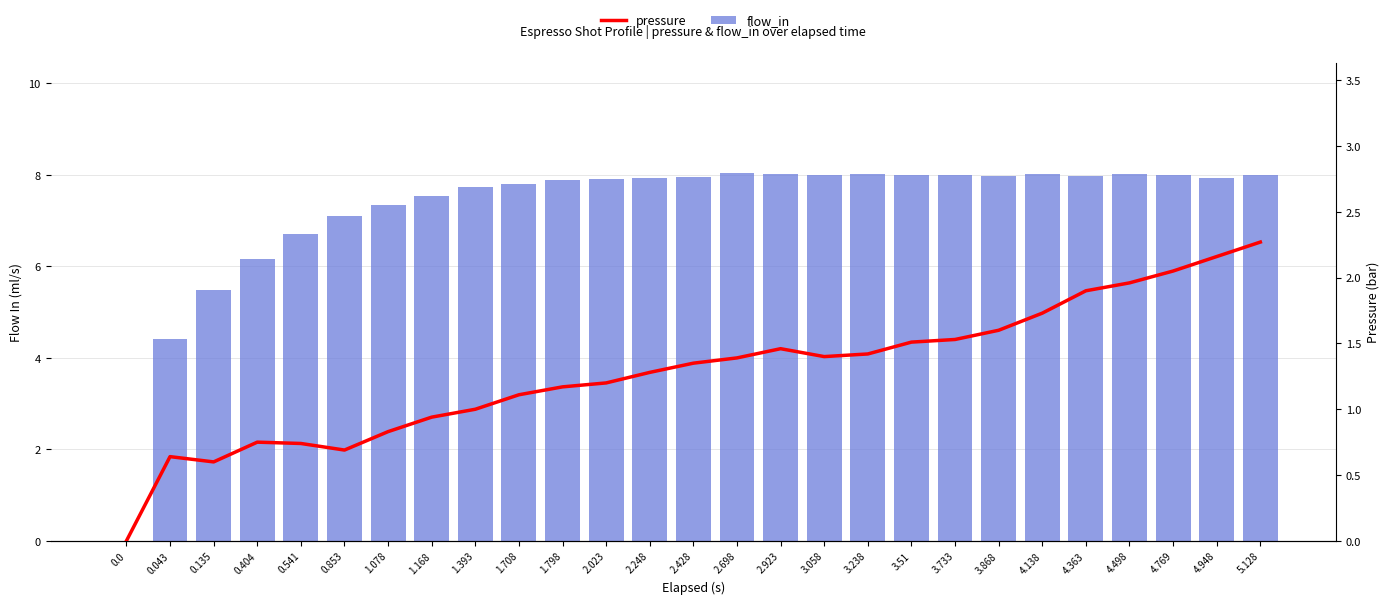

What is the difference between the maximum and second lowest values in the flow_in series?

3.6